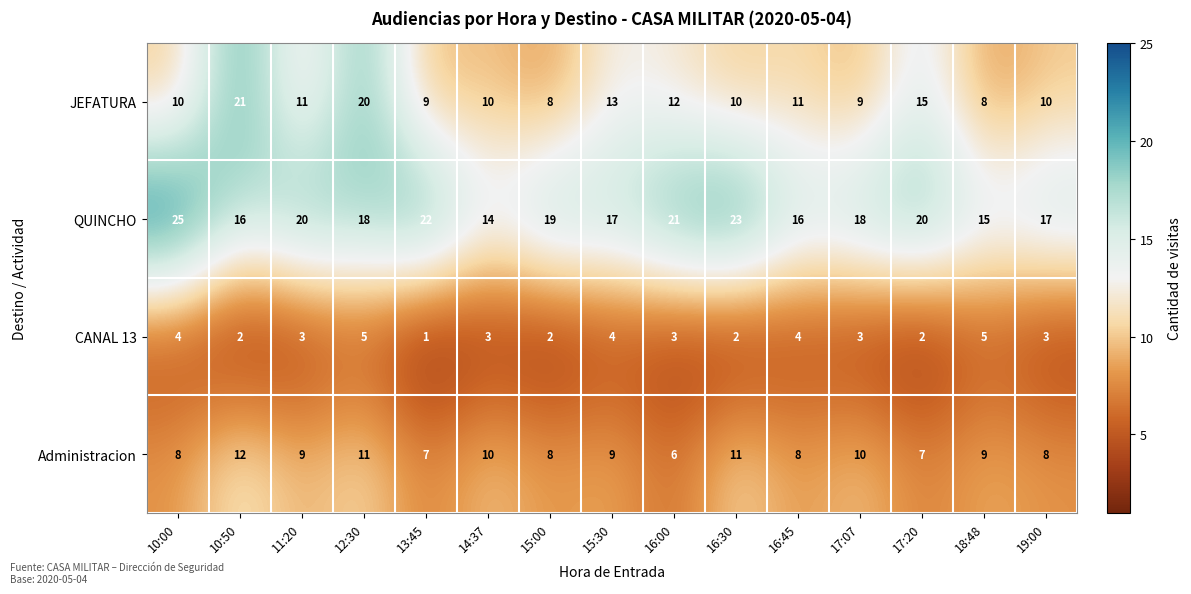

What is the difference between the second highest and second lowest values in the JEFATURA series?

12